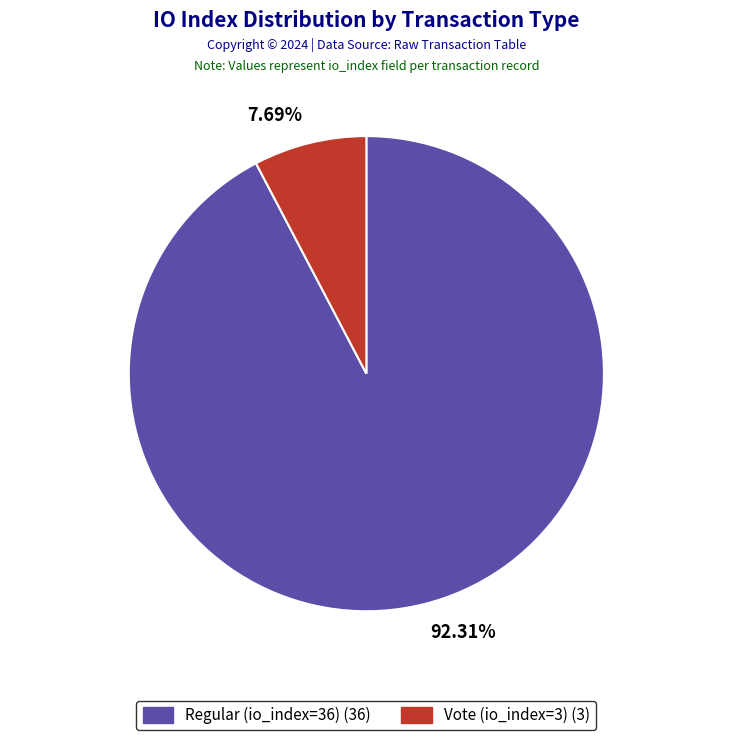

True or false: Regular (io_index=36) accounts for 92% of the total.

True